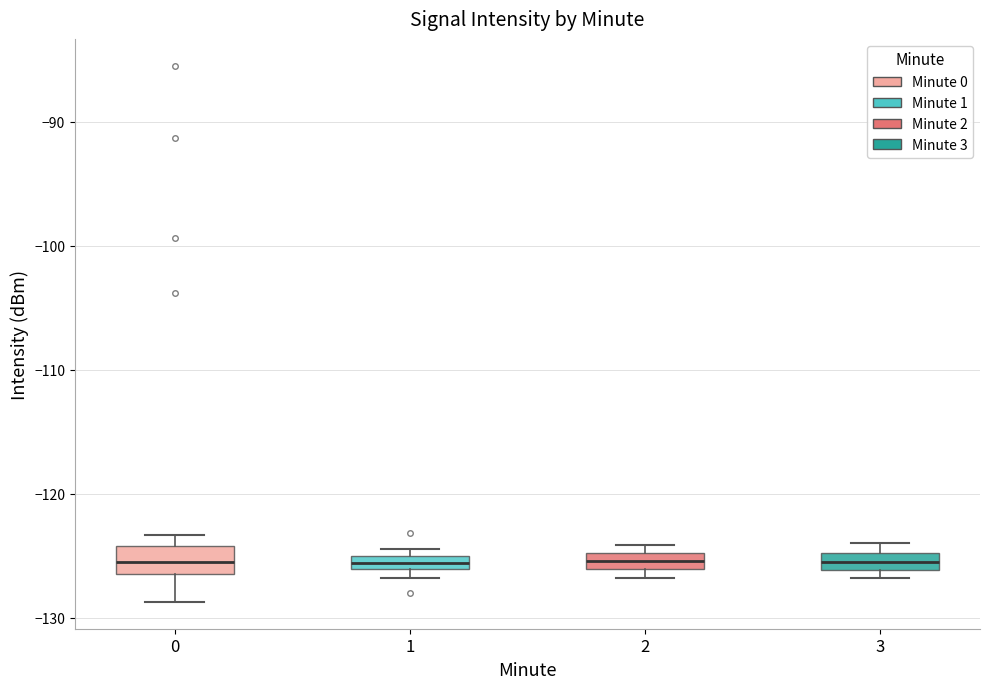

Where is the upper edge of the box at x = 1 on the y-axis? The values are not printed on the chart, so give them approximately, as read against the axis.

-125